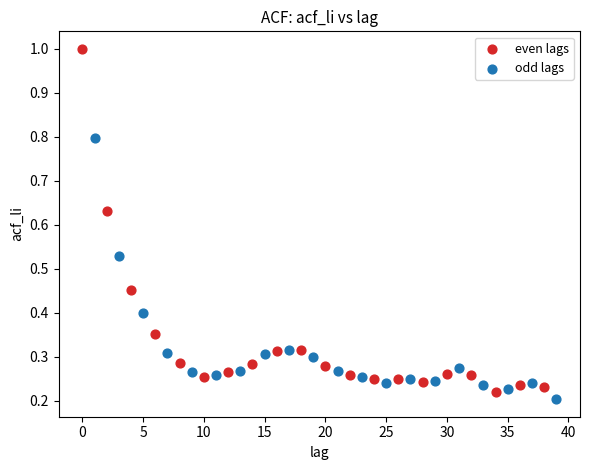

Which series has the widest spread of Y values?

even lags